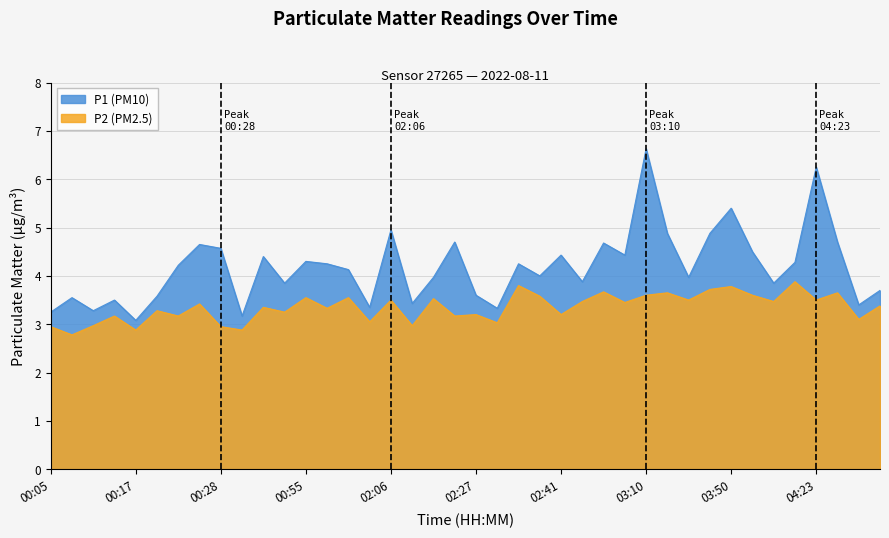

Count the number of categories in the chart.

40